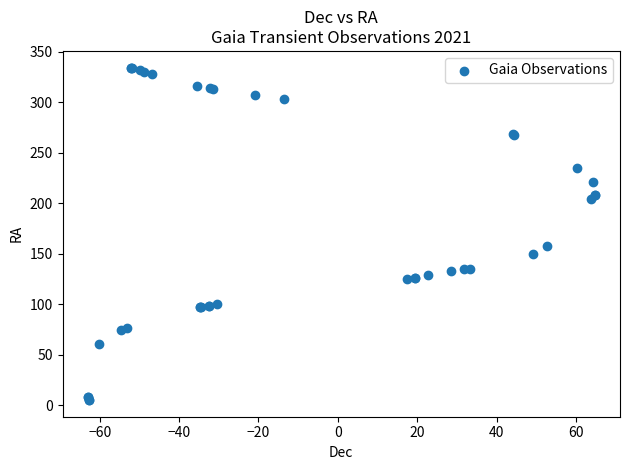

What Y value in the scatter plot is closest to 169?

157.6